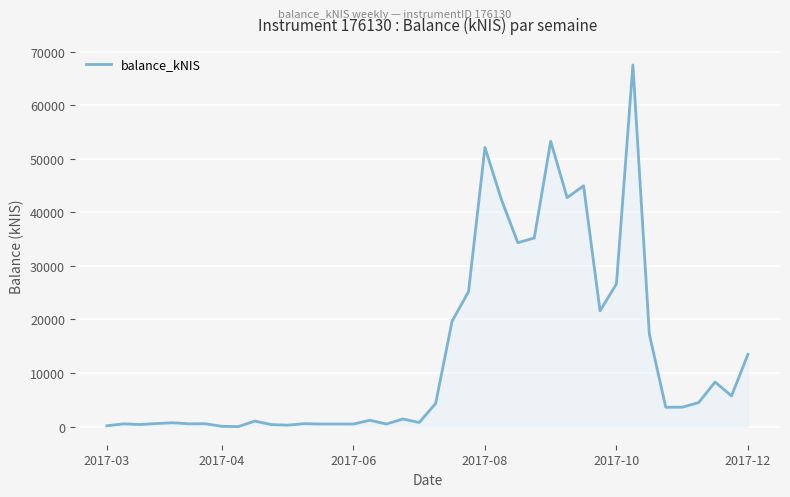

What is the greatest value displayed?

67496.1